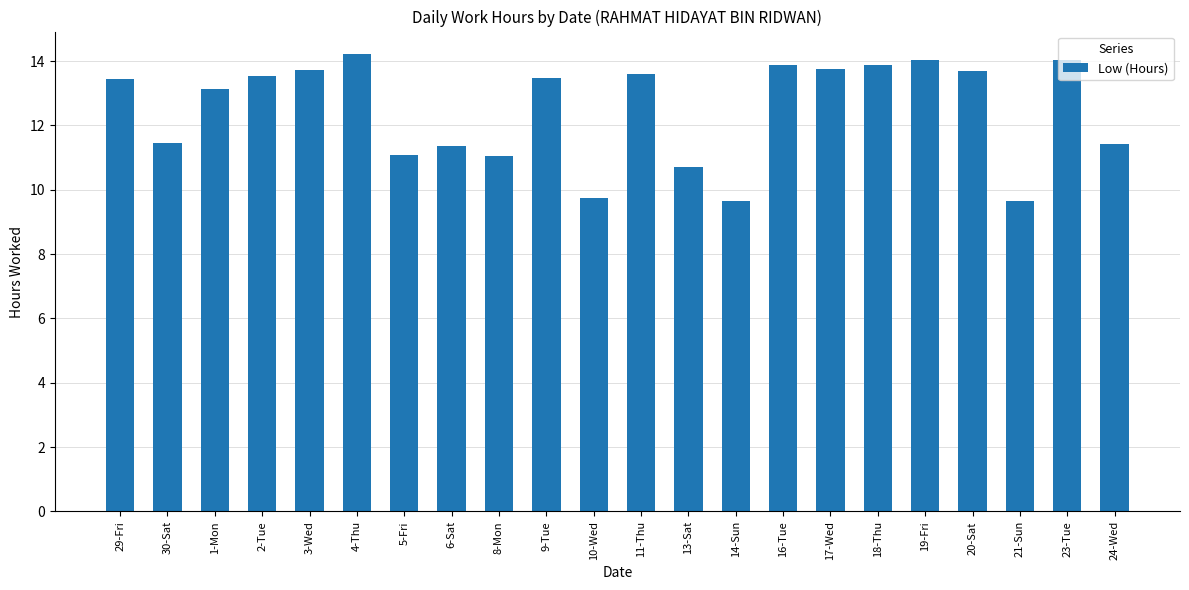

How many categories are shown in the chart?

22